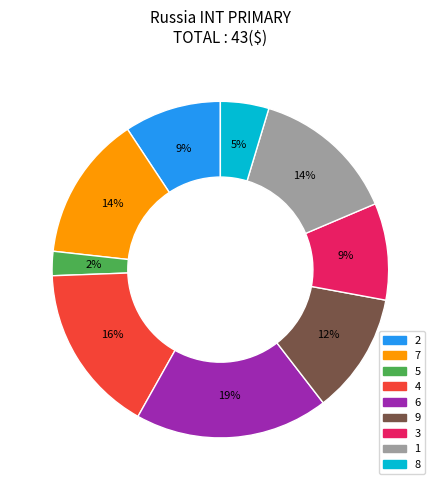

What is the smallest slice in the pie chart?

5